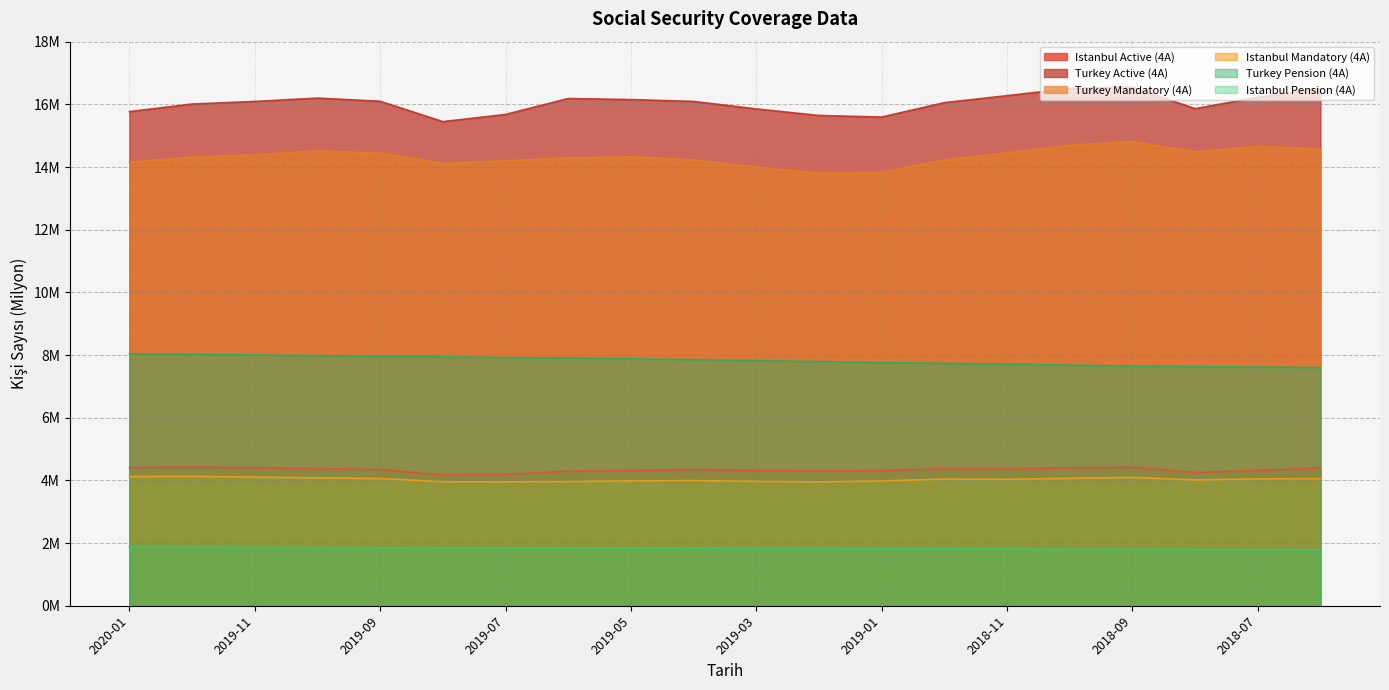

Reading right to left, list all the values displayed in this chart.

Istanbul Active (4A): 2018-06=4.4	2018-07=4.3	2018-08=4.3	2018-09=4.4	2018-10=4.4	2018-11=4.4	2018-12=4.4	2019-01=4.3	2019-02=4.3	2019-03=4.3	2019-04=4.3	2019-05=4.3	2019-06=4.3	2019-07=4.2	2019-08=4.2	2019-09=4.3	2019-10=4.4	2019-11=4.4	2019-12=4.4	2020-01=4.4
Turkey Active (4A): 2018-06=16.5	2018-07=16.2	2018-08=15.9	2018-09=16.5	2018-10=16.5	2018-11=16.3	2018-12=16.1	2019-01=15.6	2019-02=15.6	2019-03=15.9	2019-04=16.1	2019-05=16.2	2019-06=16.2	2019-07=15.7	2019-08=15.4	2019-09=16.1	2019-10=16.2	2019-11=16.1	2019-12=16.0	2020-01=15.8
Turkey Mandatory (4A): 2018-06=14.6	2018-07=14.7	2018-08=14.5	2018-09=14.8	2018-10=14.7	2018-11=14.4	2018-12=14.2	2019-01=13.8	2019-02=13.8	2019-03=14.0	2019-04=14.2	2019-05=14.3	2019-06=14.3	2019-07=14.2	2019-08=14.1	2019-09=14.4	2019-10=14.5	2019-11=14.4	2019-12=14.3	2020-01=14.2
Istanbul Mandatory (4A): 2018-06=4.1	2018-07=4.0	2018-08=4.0	2018-09=4.1	2018-10=4.1	2018-11=4.0	2018-12=4.0	2019-01=4.0	2019-02=4.0	2019-03=4.0	2019-04=4.0	2019-05=4.0	2019-06=4.0	2019-07=4.0	2019-08=4.0	2019-09=4.1	2019-10=4.1	2019-11=4.1	2019-12=4.1	2020-01=4.1
Turkey Pension (4A): 2018-06=7.6	2018-07=7.6	2018-08=7.6	2018-09=7.6	2018-10=7.7	2018-11=7.7	2018-12=7.7	2019-01=7.8	2019-02=7.8	2019-03=7.8	2019-04=7.9	2019-05=7.9	2019-06=7.9	2019-07=7.9	2019-08=7.9	2019-09=8.0	2019-10=8.0	2019-11=8.0	2019-12=8.0	2020-01=8.0
Istanbul Pension (4A): 2018-06=1.8	2018-07=1.8	2018-08=1.8	2018-09=1.8	2018-10=1.8	2018-11=1.8	2018-12=1.8	2019-01=1.8	2019-02=1.8	2019-03=1.8	2019-04=1.8	2019-05=1.8	2019-06=1.9	2019-07=1.9	2019-08=1.9	2019-09=1.9	2019-10=1.9	2019-11=1.9	2019-12=1.9	2020-01=1.9